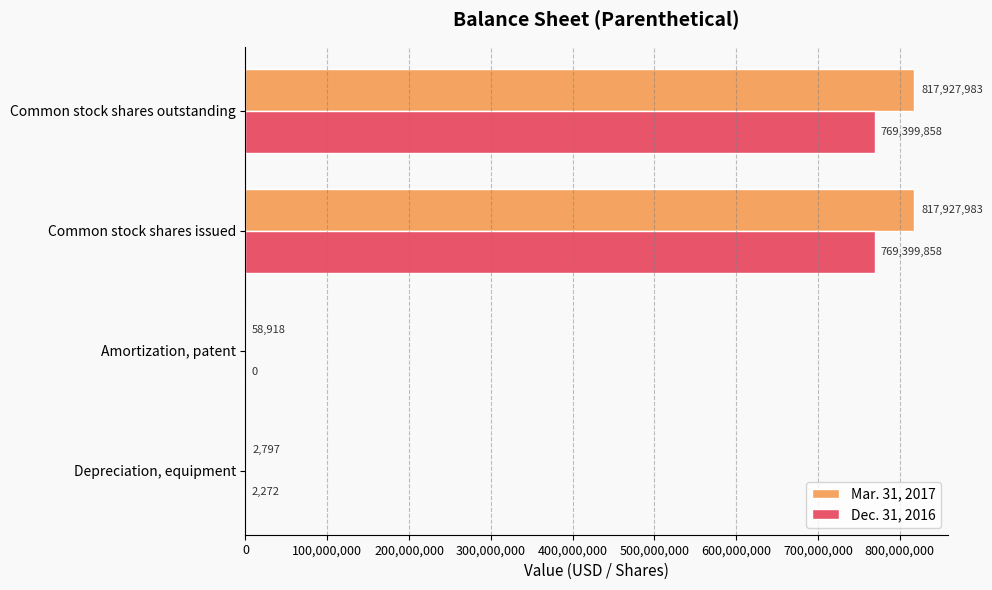

Which series has the largest total across all categories?

Mar. 31, 2017